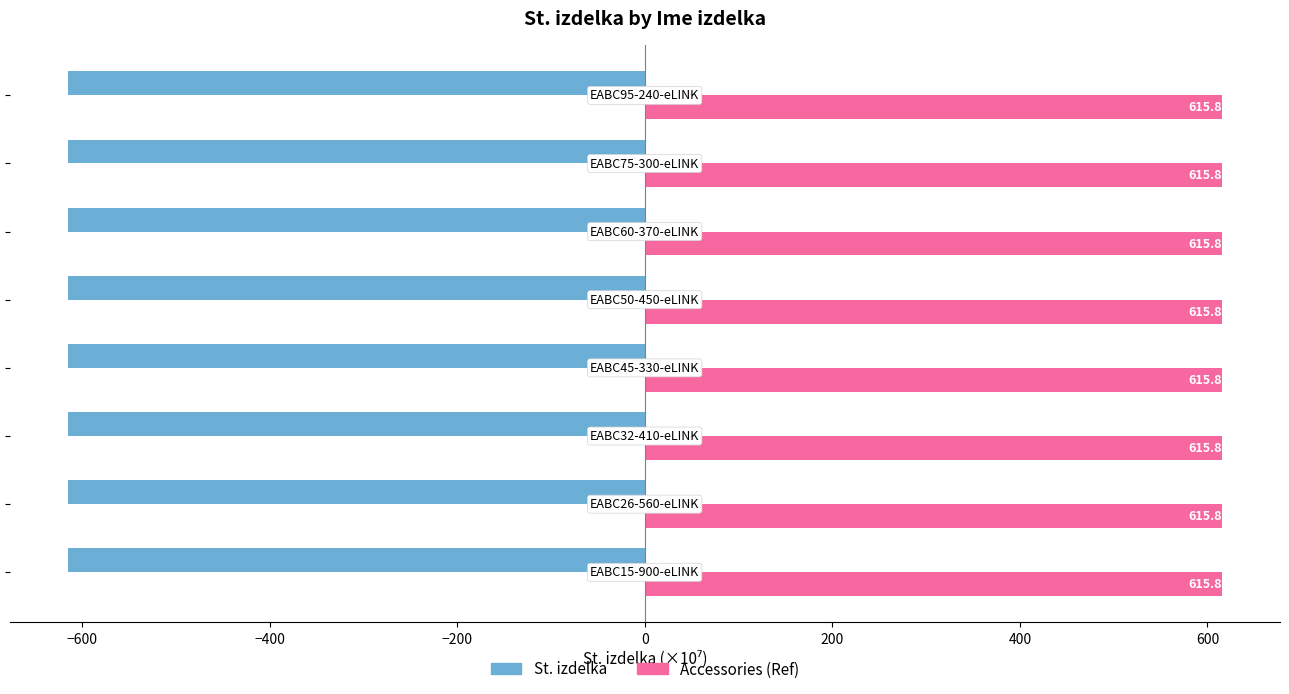

What is the minimum value shown in the chart?

-615.2